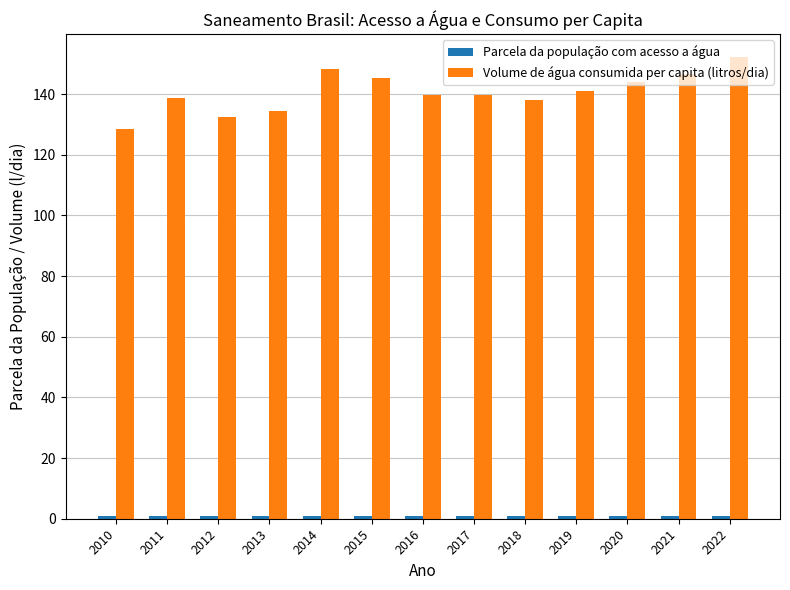

What is the minimum value for Volume de água consumida per capita (litros/dia)?

128.4